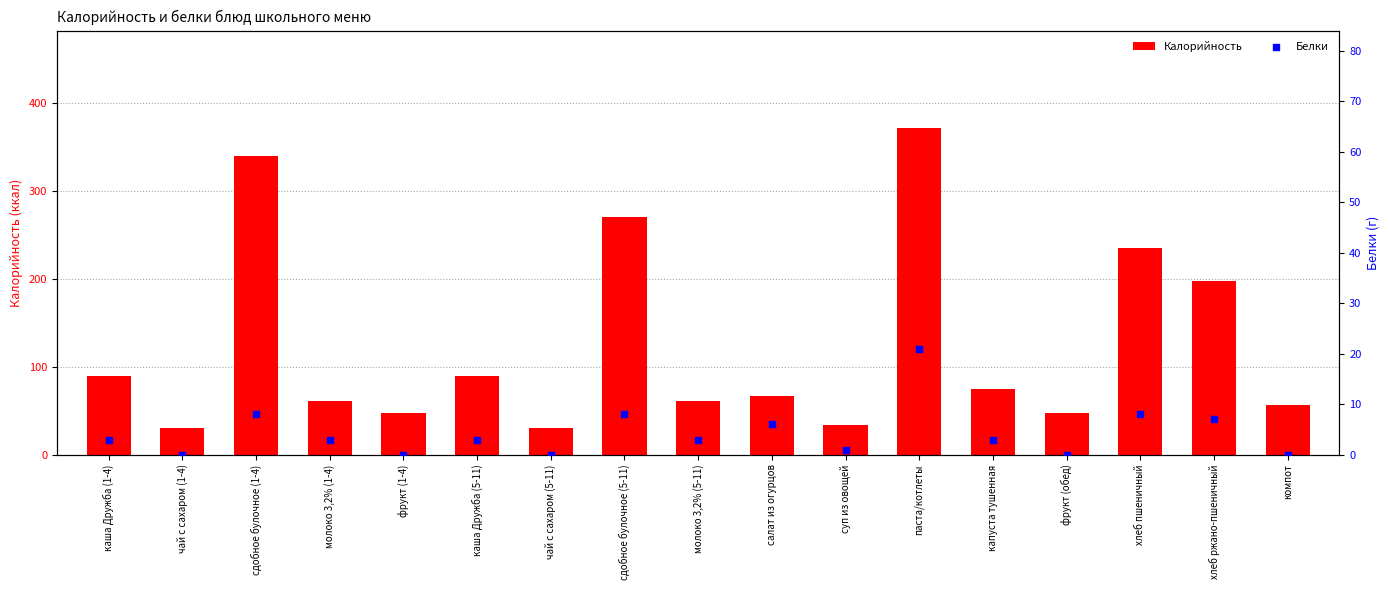

Which series has the largest total across all categories?

Калорийность